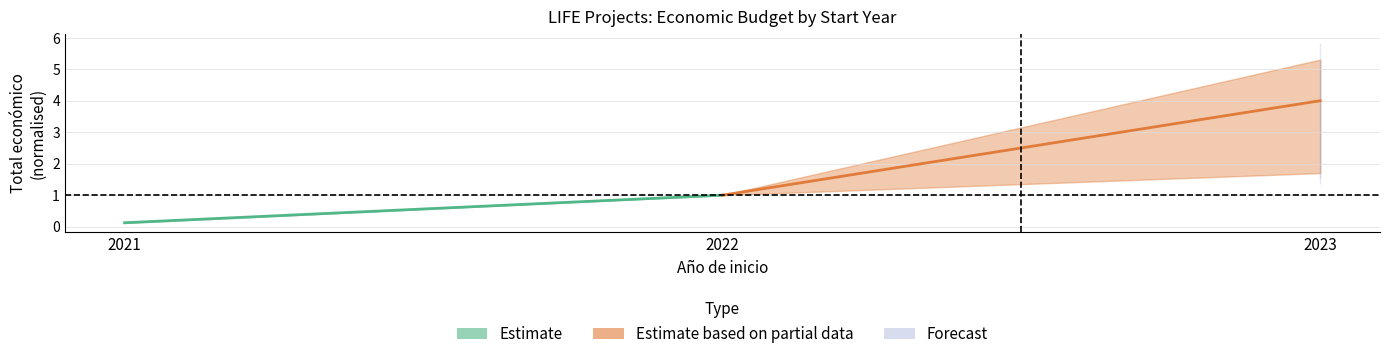

Where is Estimate nearest to the value 0?

2021